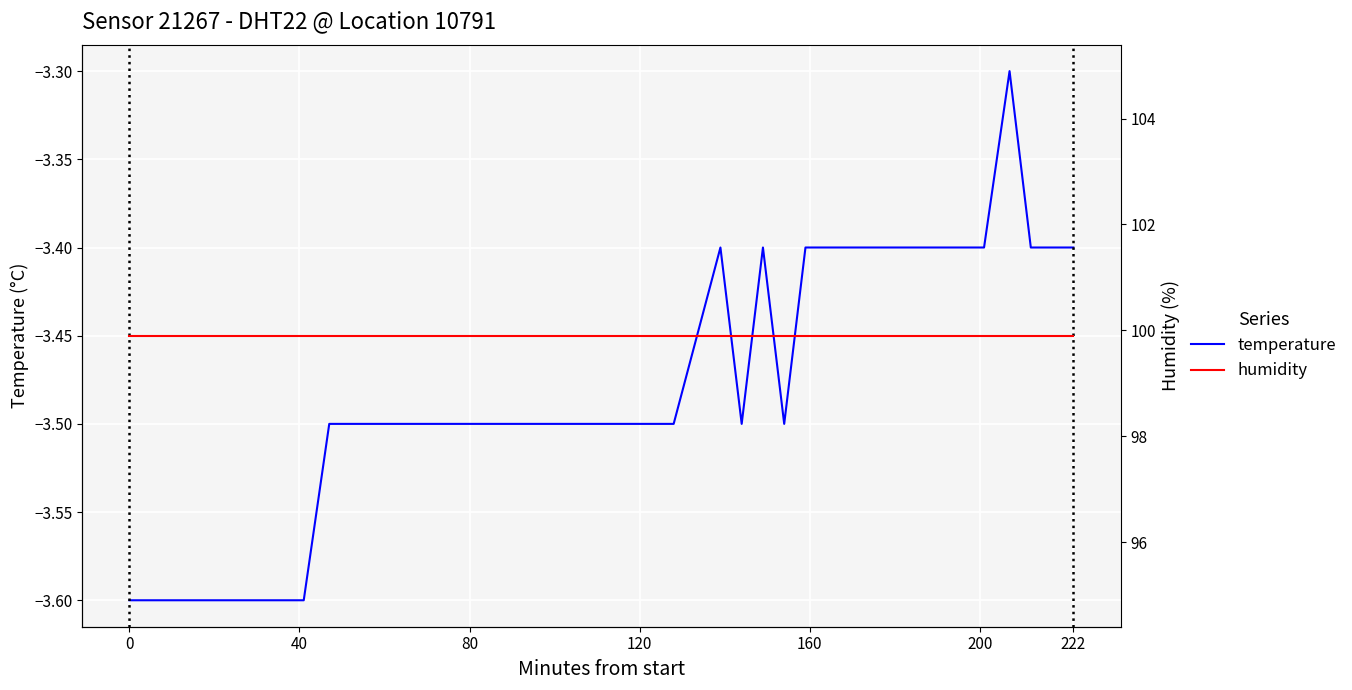

What is the total value across all series at 31?

96.5